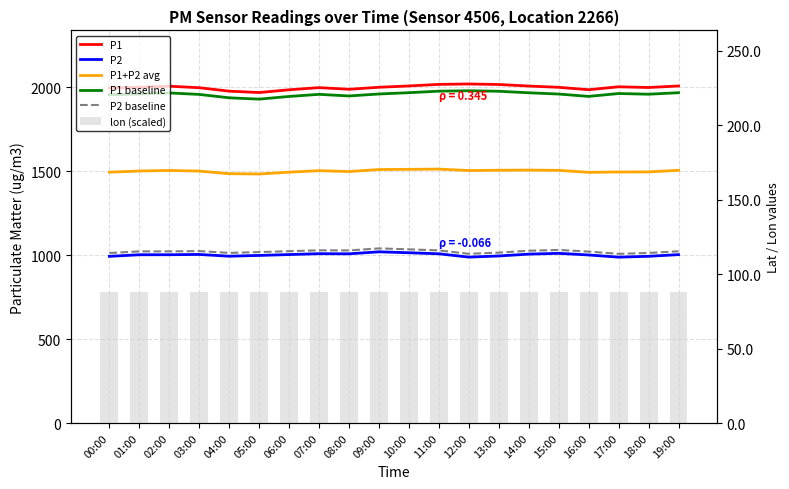

Reading left to right, transcribe all the data shown in this chart.

P1: 1995.6	2000.1	2006.4	1997.3	1976.8	1968.6	1985.0	1997.8	1988.0	2000.0	2007.9	2017.1	2019.6	2016.5	2007.3	1999.7	1985.4	2002.8	1998.6	2007.7
P2: 992.9	1002.3	1002.5	1004.2	993.7	998.2	1003.5	1008.6	1008.0	1019.8	1014.3	1008.1	988.4	995.2	1006.1	1010.8	1001.1	988.0	993.1	1003.1
P1+P2 avg: 1494.2	1501.2	1504.4	1500.7	1485.2	1483.4	1494.3	1503.2	1498.0	1509.9	1511.1	1512.6	1504.0	1505.8	1506.7	1505.2	1493.2	1495.4	1495.9	1505.4
P1 baseline: 1955.7	1960.1	1966.3	1957.4	1937.2	1929.3	1945.3	1957.9	1948.3	1960.0	1967.8	1976.8	1979.2	1976.2	1967.1	1959.7	1945.7	1962.7	1958.6	1967.5
P2 baseline: 1012.8	1022.3	1022.5	1024.2	1013.5	1018.2	1023.6	1028.8	1028.1	1040.2	1034.6	1028.2	1008.1	1015.1	1026.2	1031.0	1021.1	1007.8	1013.0	1023.1
lon (scaled): 87.9	87.9	87.9	87.9	87.9	87.9	87.9	87.9	87.9	87.9	87.9	87.9	87.9	87.9	87.9	87.9	87.9	87.9	87.9	87.9